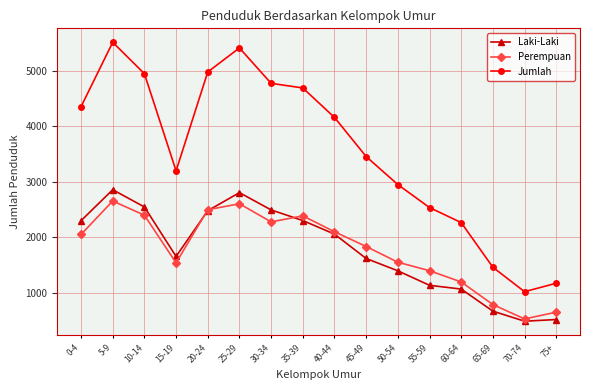

The Jumlah series shows 895 at 45-49. True or false?

False